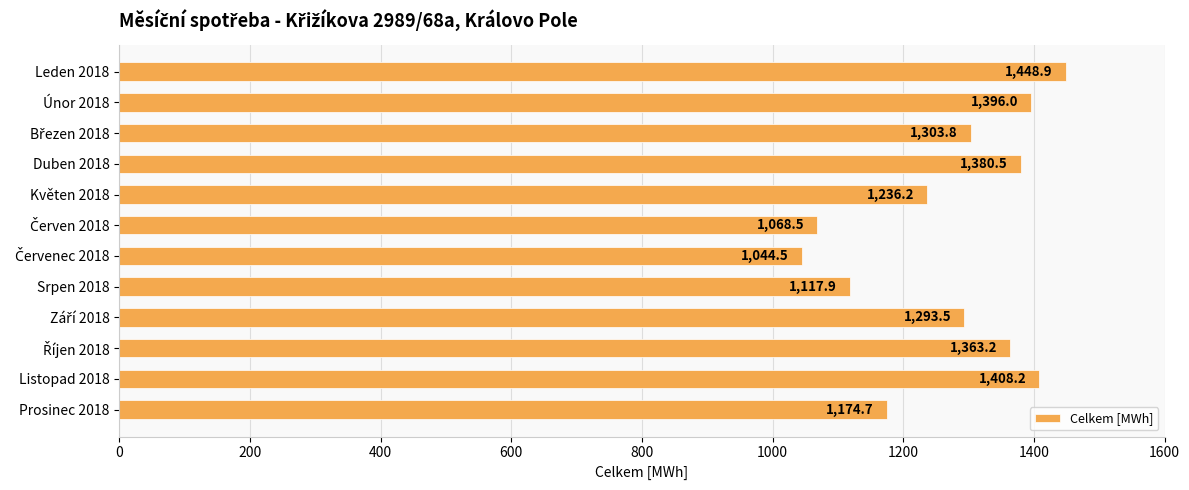

True or false: the data shows 1408.2 at Listopad 2018.

True